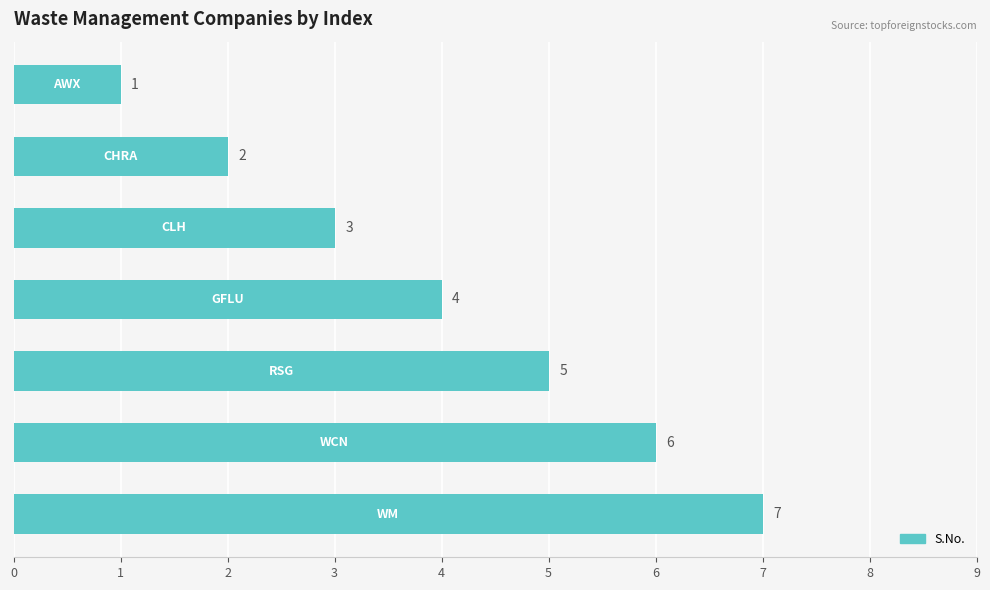

How many data points are less than 4?

3